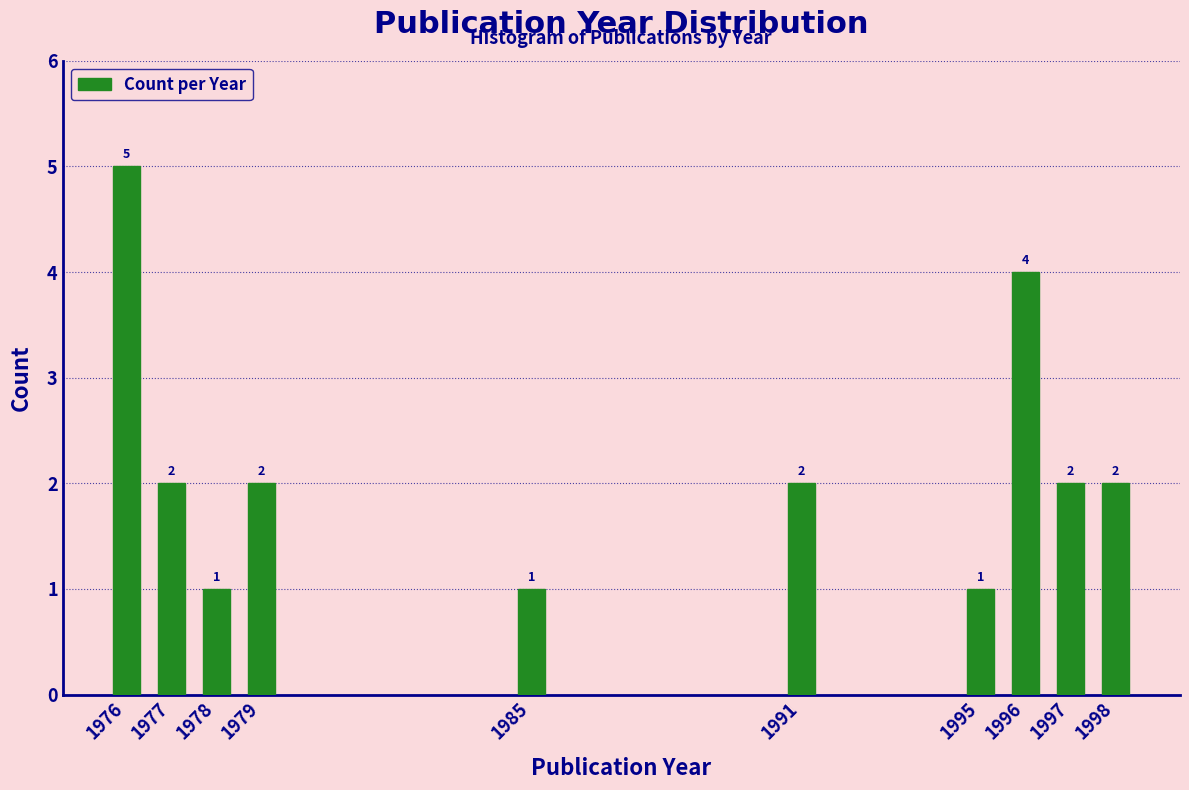

Reading left to right, transcribe all the data shown in this chart.

5	2	1	2	1	2	1	4	2	2